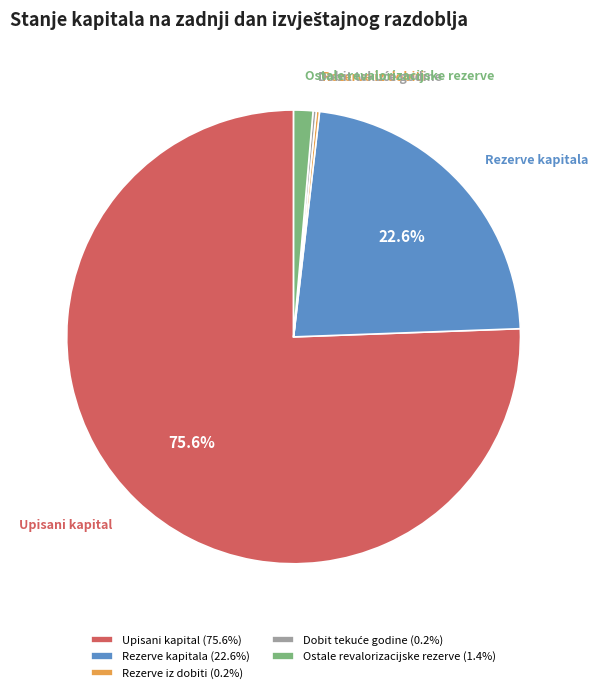

How much of the chart is everything except Upisani kapital?

24.4%